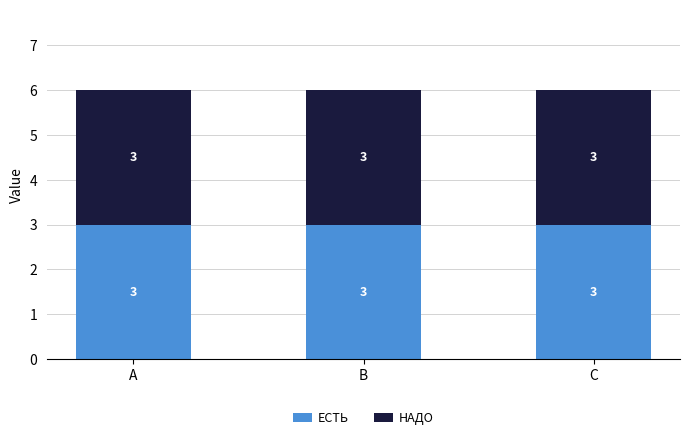

Which series has the largest total across all categories?

ЕСТЬ